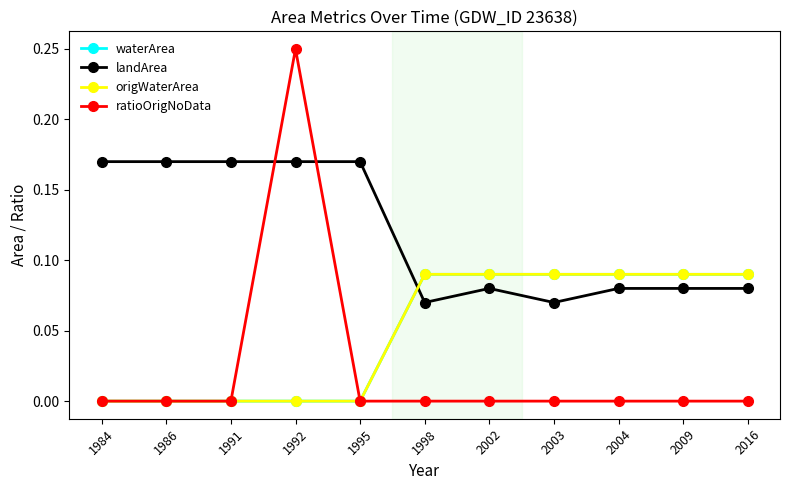

True or false: landArea and waterArea cross at least once.

True